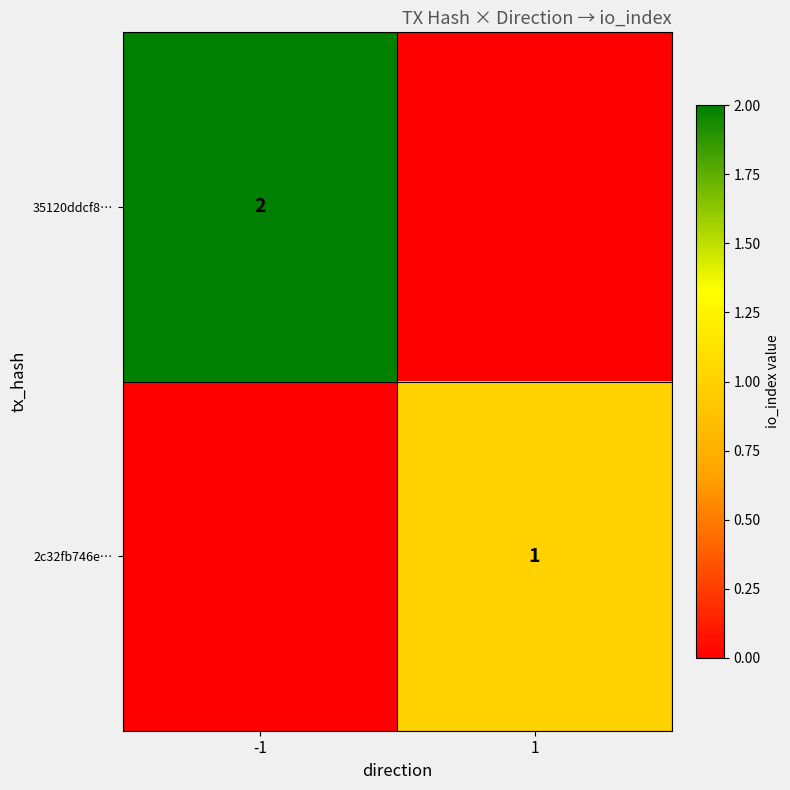

True or false: 2c32fb746e… has a value of 1 at 1.

True